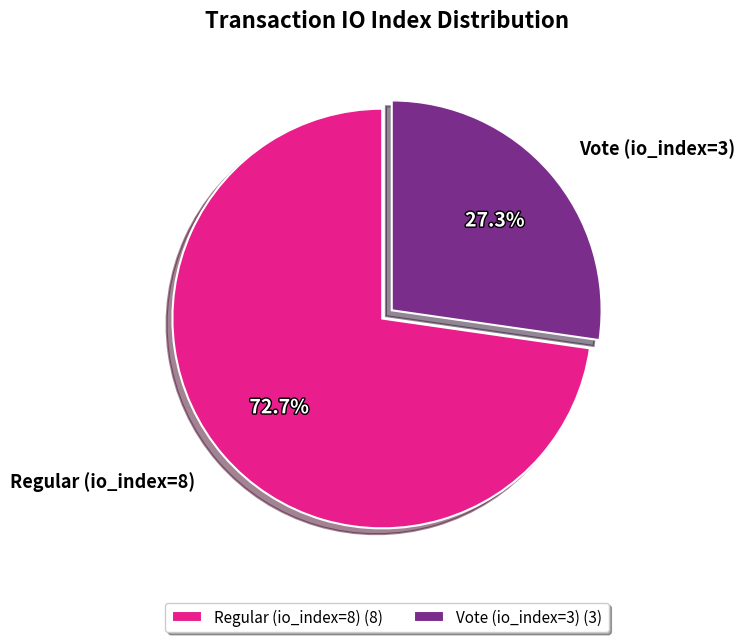

Does any single category account for the majority?

Yes